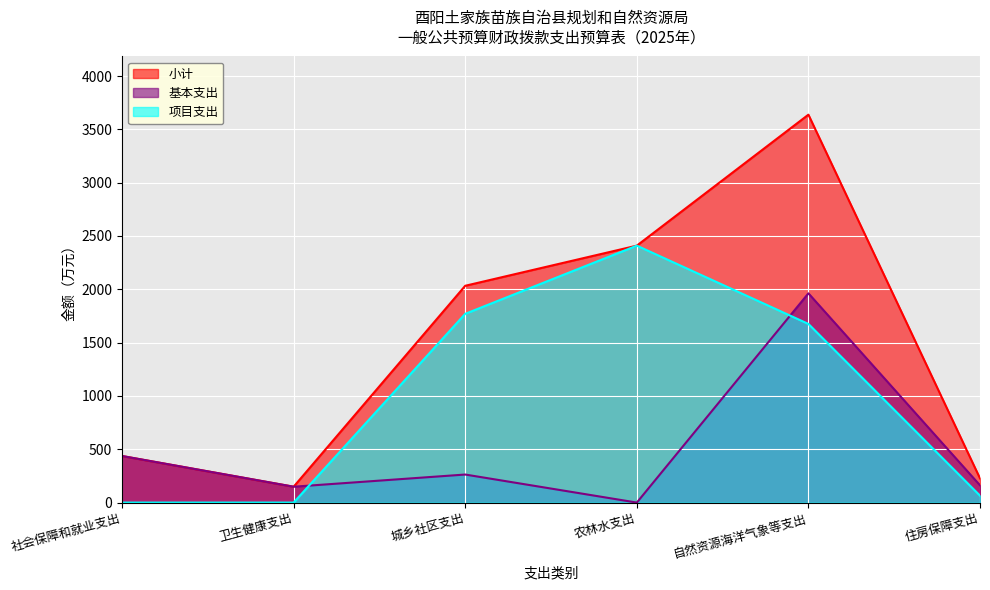

At which category is the sum across all series the highest?

自然资源海洋气象等支出